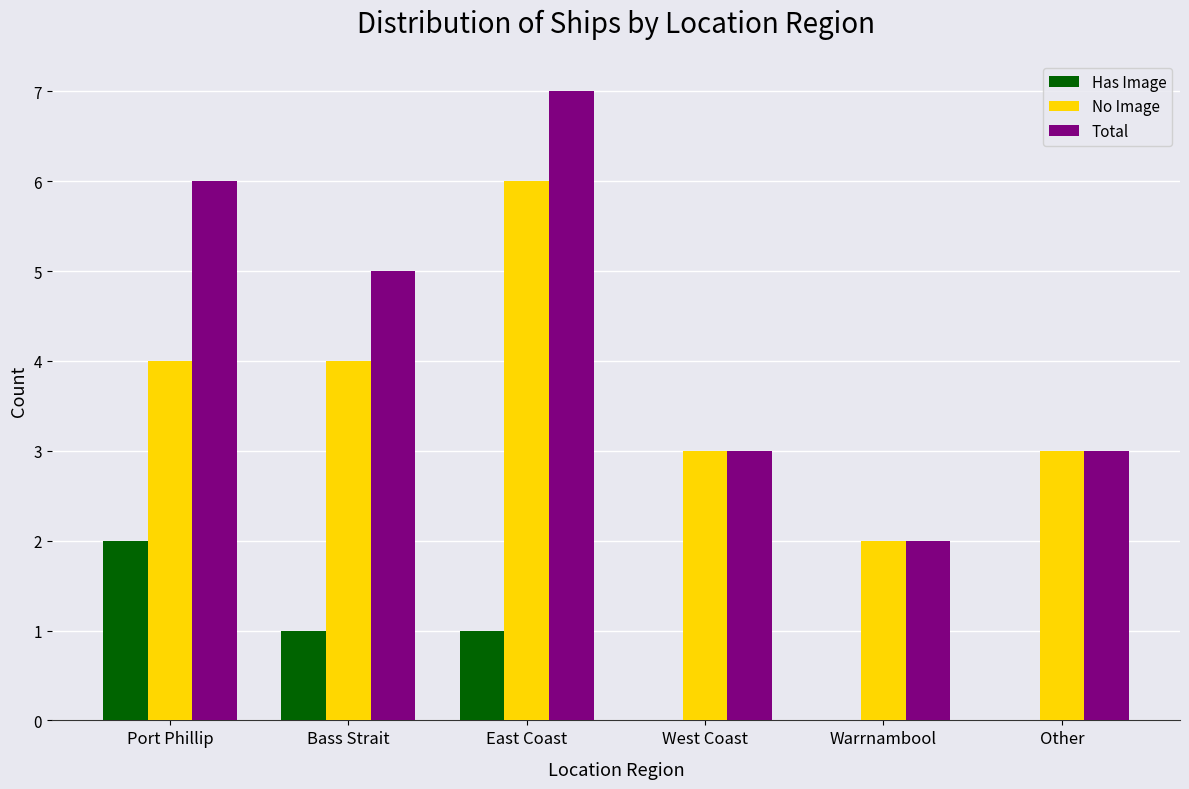

At which label does Total first exceed 5?

Port Phillip